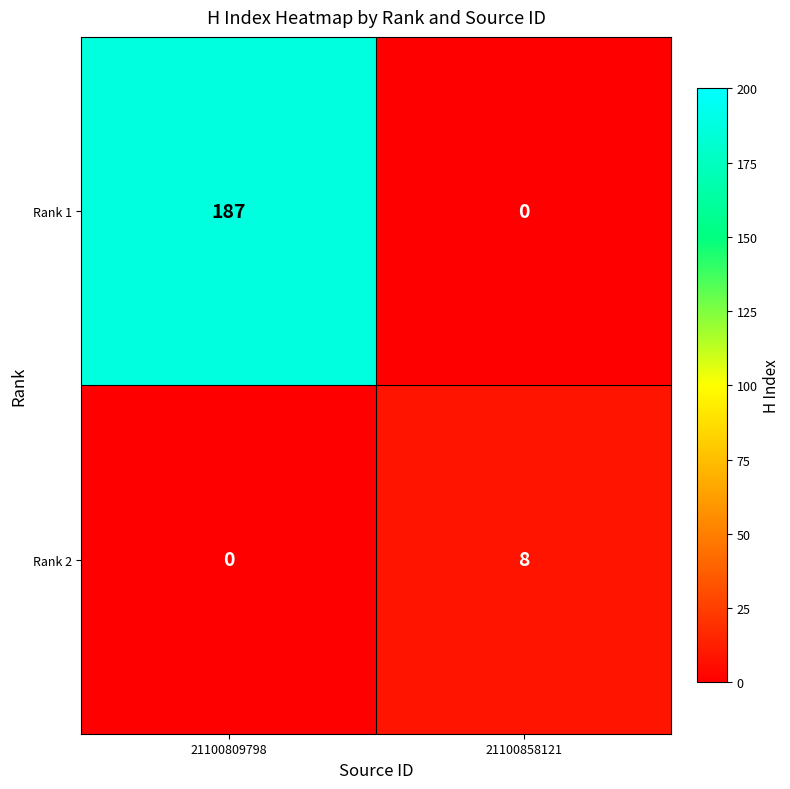

What is the spread (max minus min) of values at 21100809798?

187